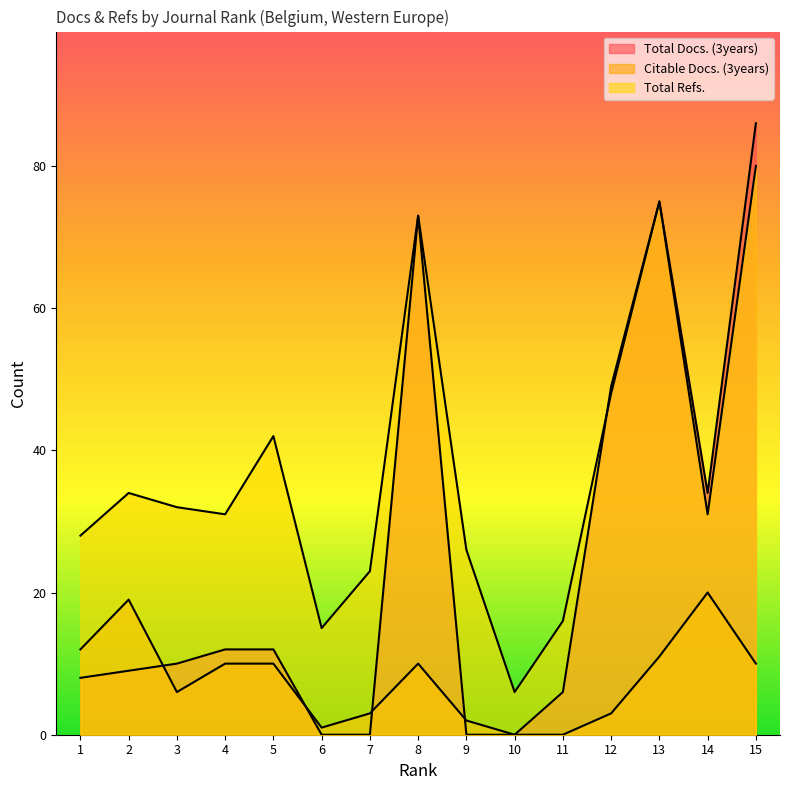

What are all the series names shown in the legend?

Total Docs. (3years), Citable Docs. (3years), Total Refs.